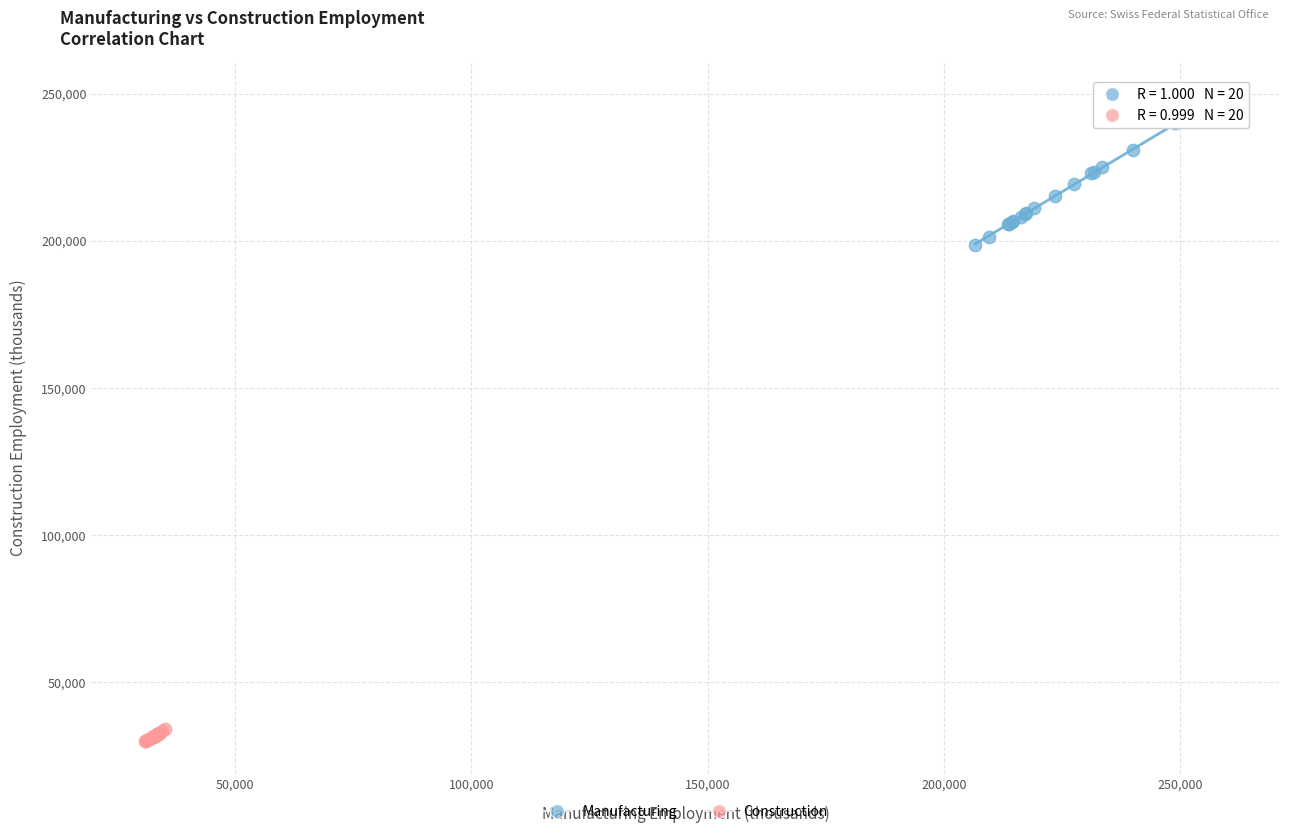

Which series reaches the maximum Y coordinate?

Manufacturing